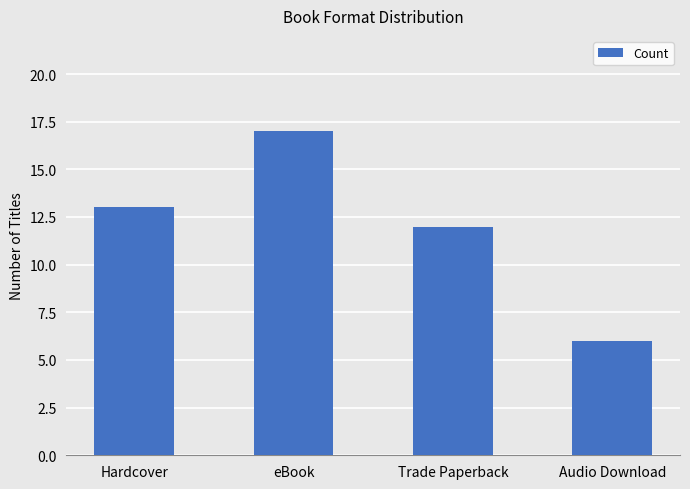

The chart shows a value of 17 at eBook. True or false?

True